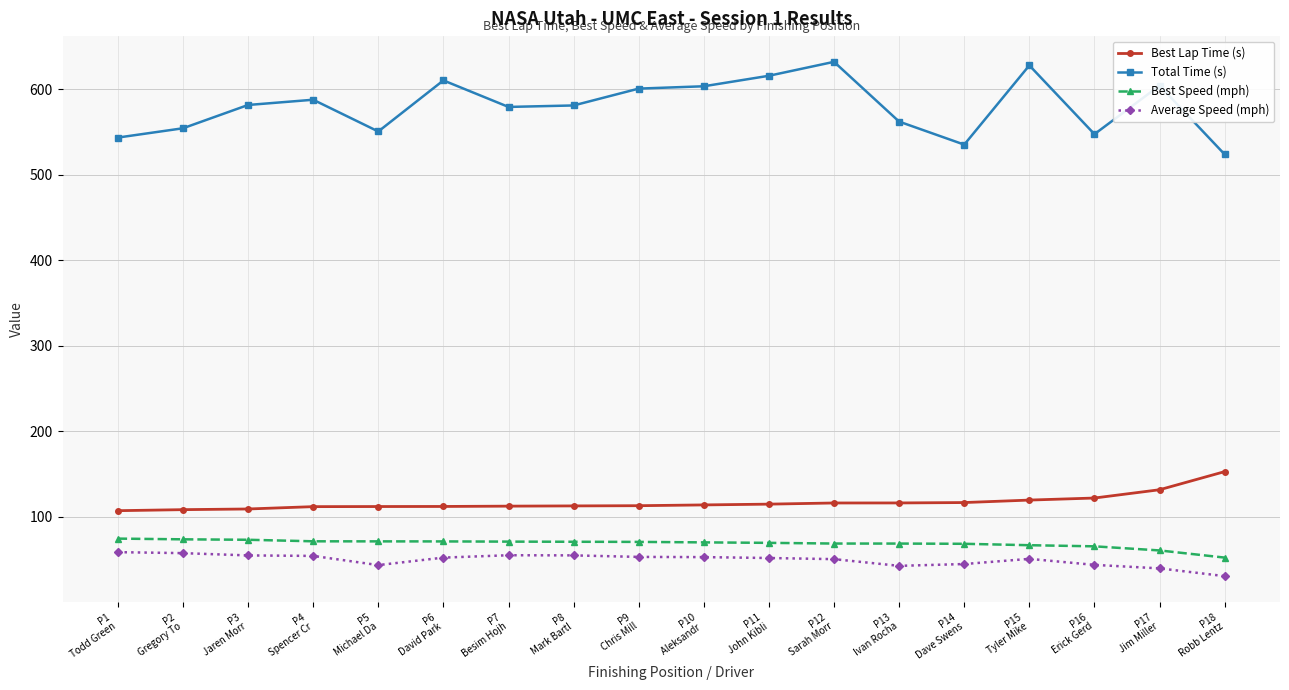

At which label is Best Lap Time (s) closest to 129?

P17
Jim Miller